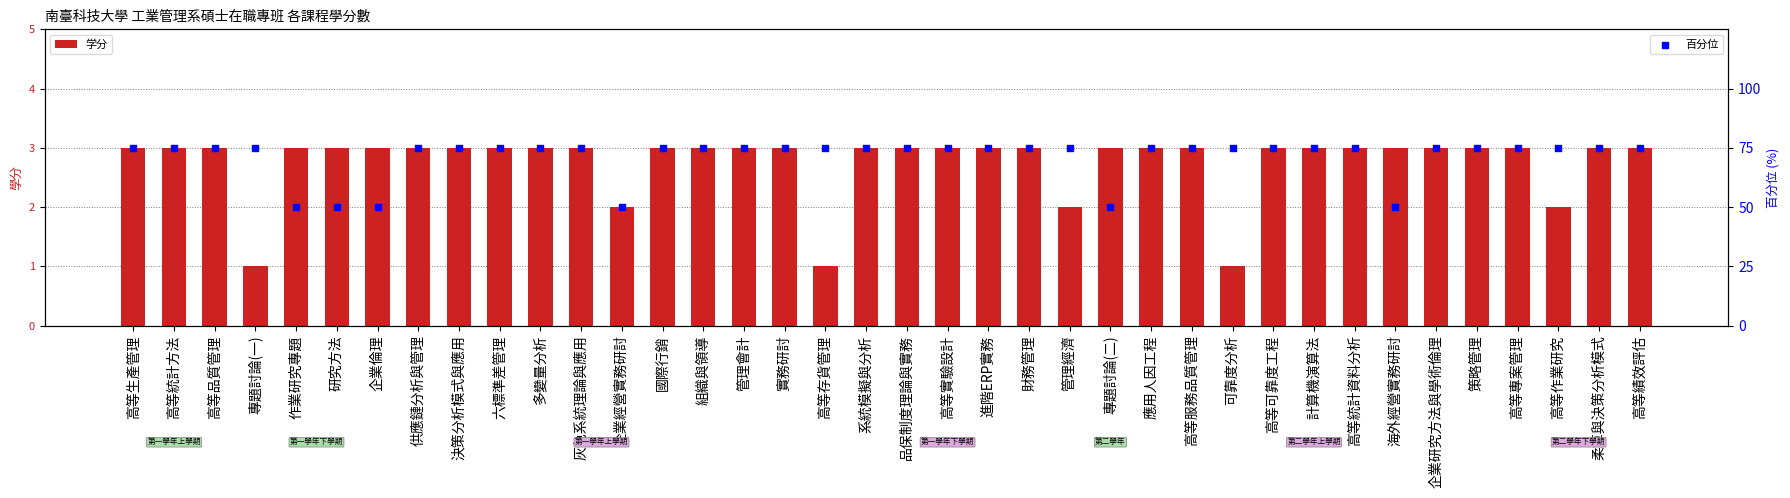

What are all the series names shown in the legend?

学分, 百分位